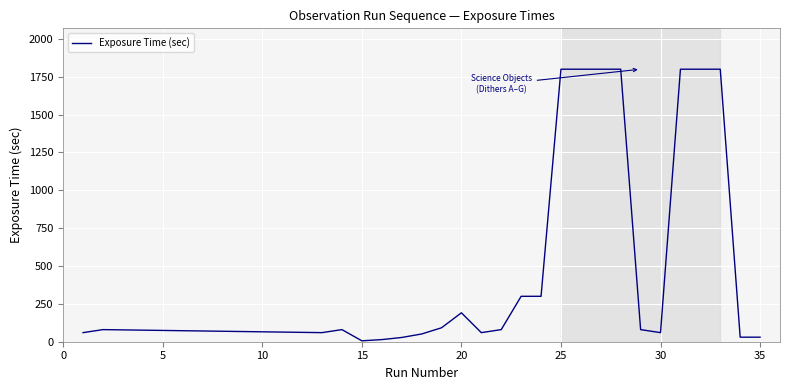

What is the difference between the maximum and minimum values?

1794